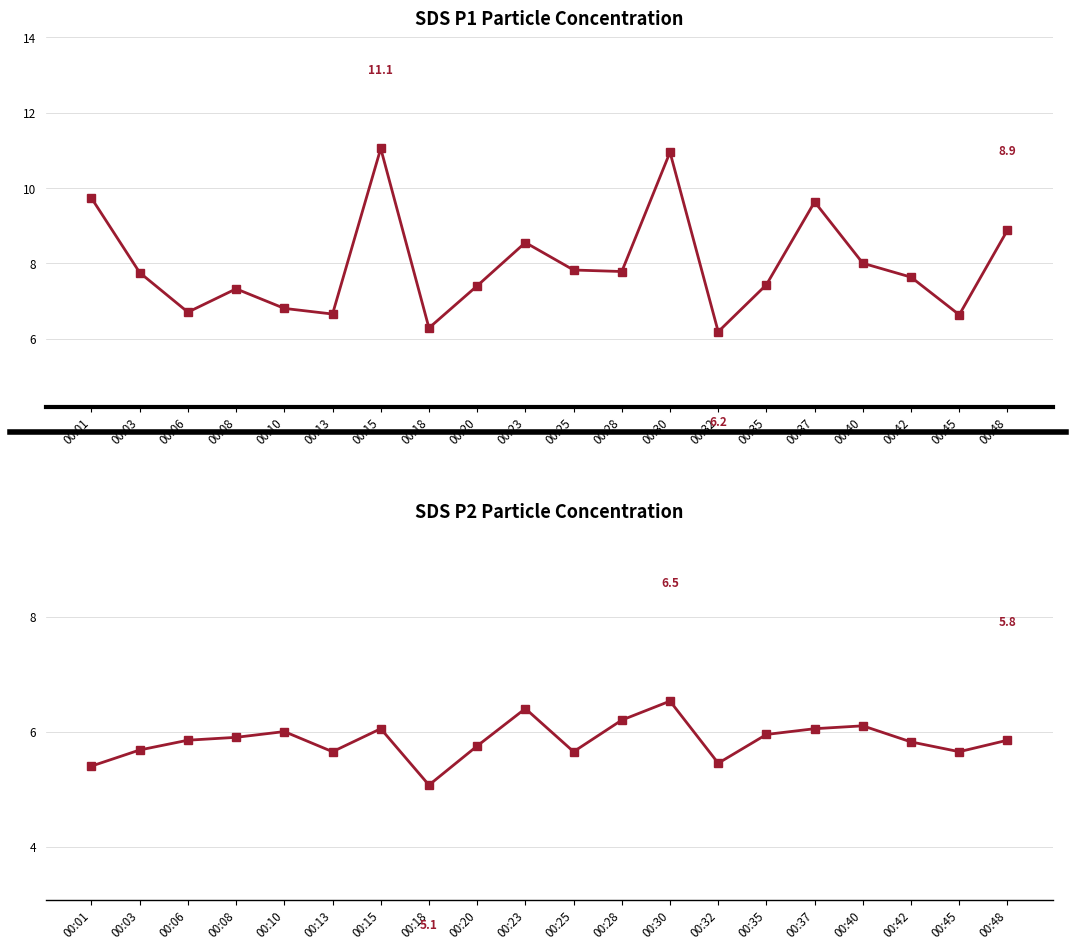

What is the difference between the maximum and second lowest values in the SDS_P2 series?

1.1